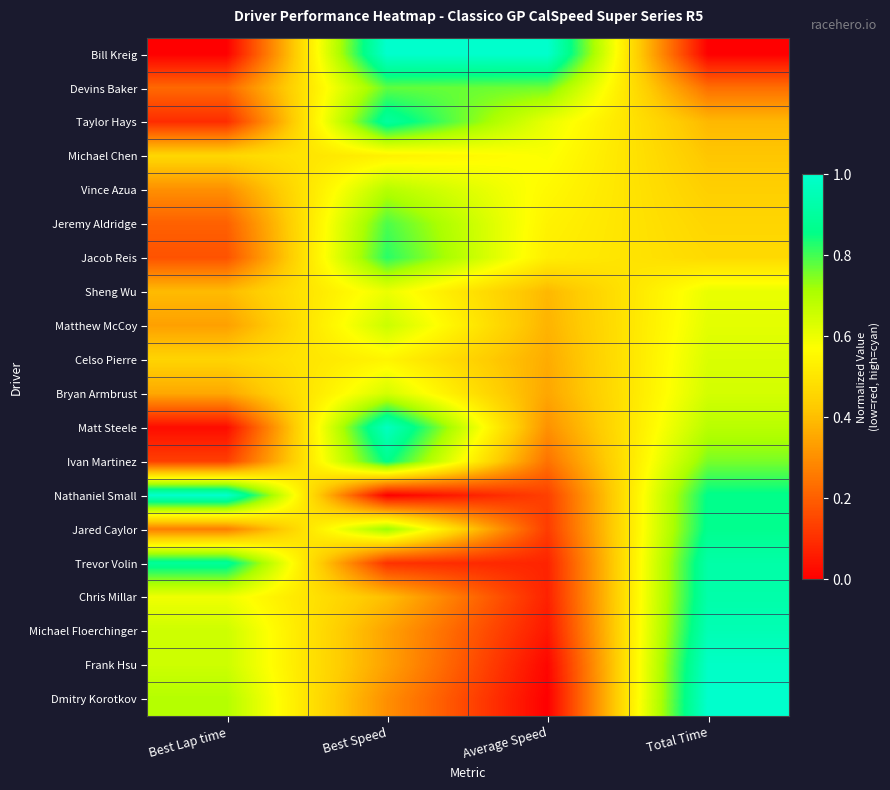

At how many categories does at least one series exceed 0?

4